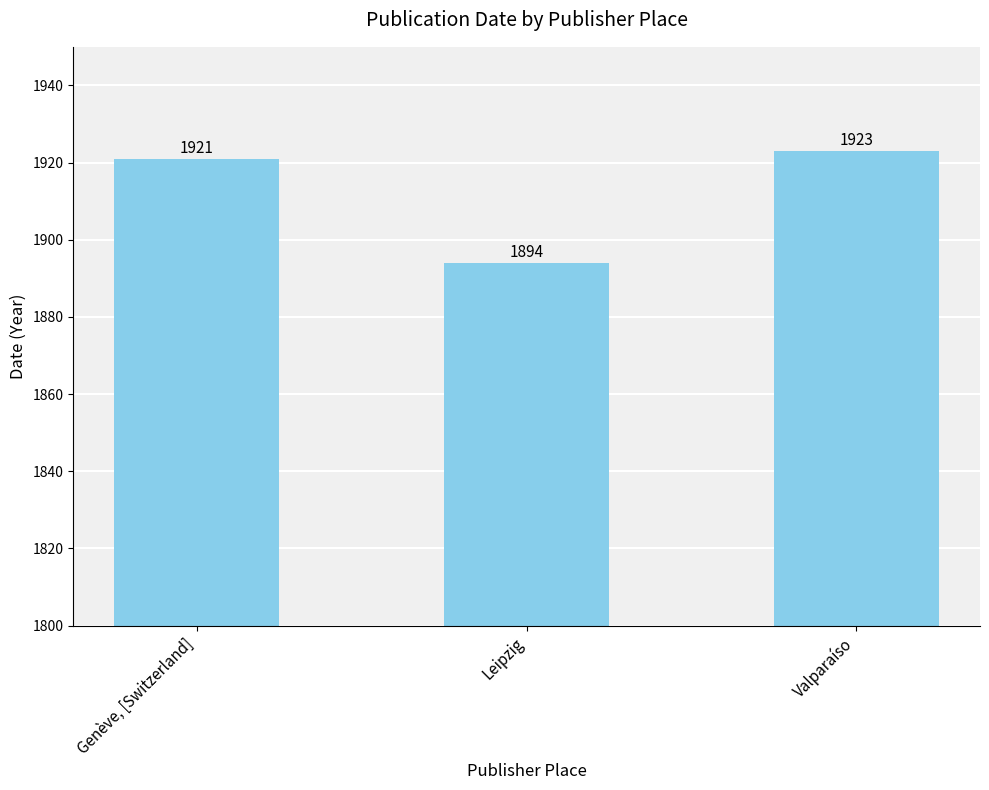

Rank the categories by value from highest to lowest.

Valparaíso, Genève, [Switzerland], Leipzig